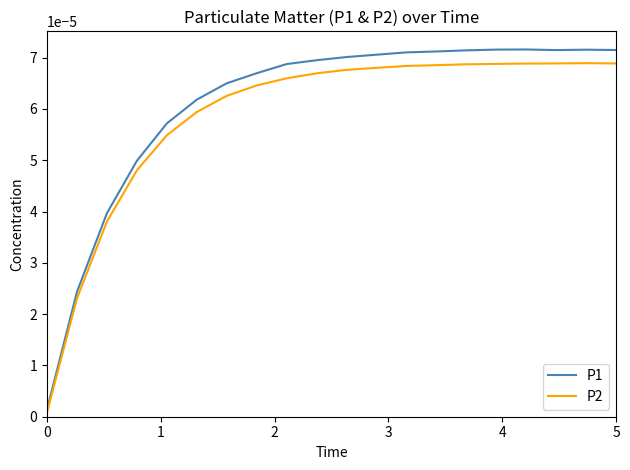

Which series has the largest range (max minus min)?

P1